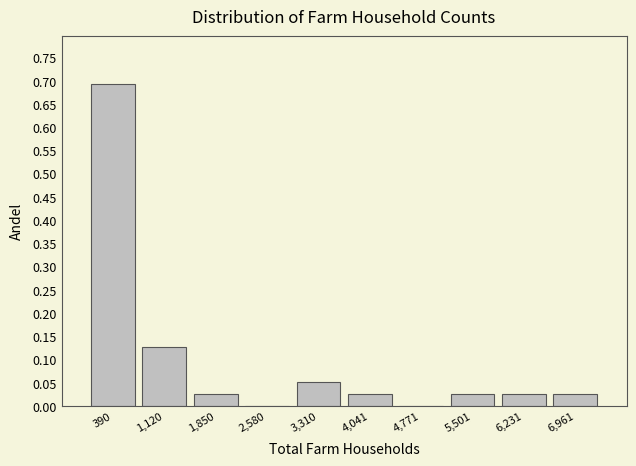

How tall is the bar that spans 6600 to 7300 on the x-axis? Neither the bar edges nor the heights are printed on the chart, so give them approximately, as read against the axes.

0.025